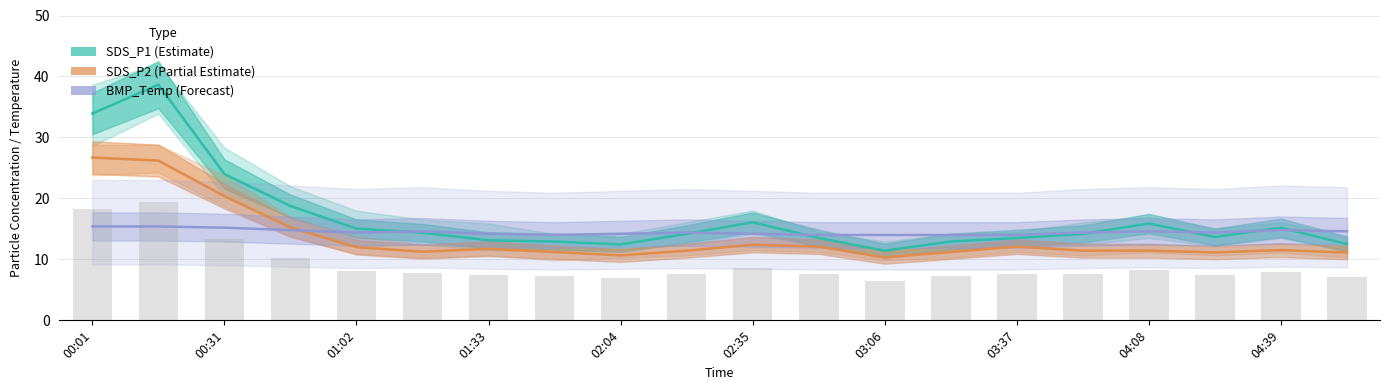

What is the spread (max minus min) of values at 04:39?

3.0